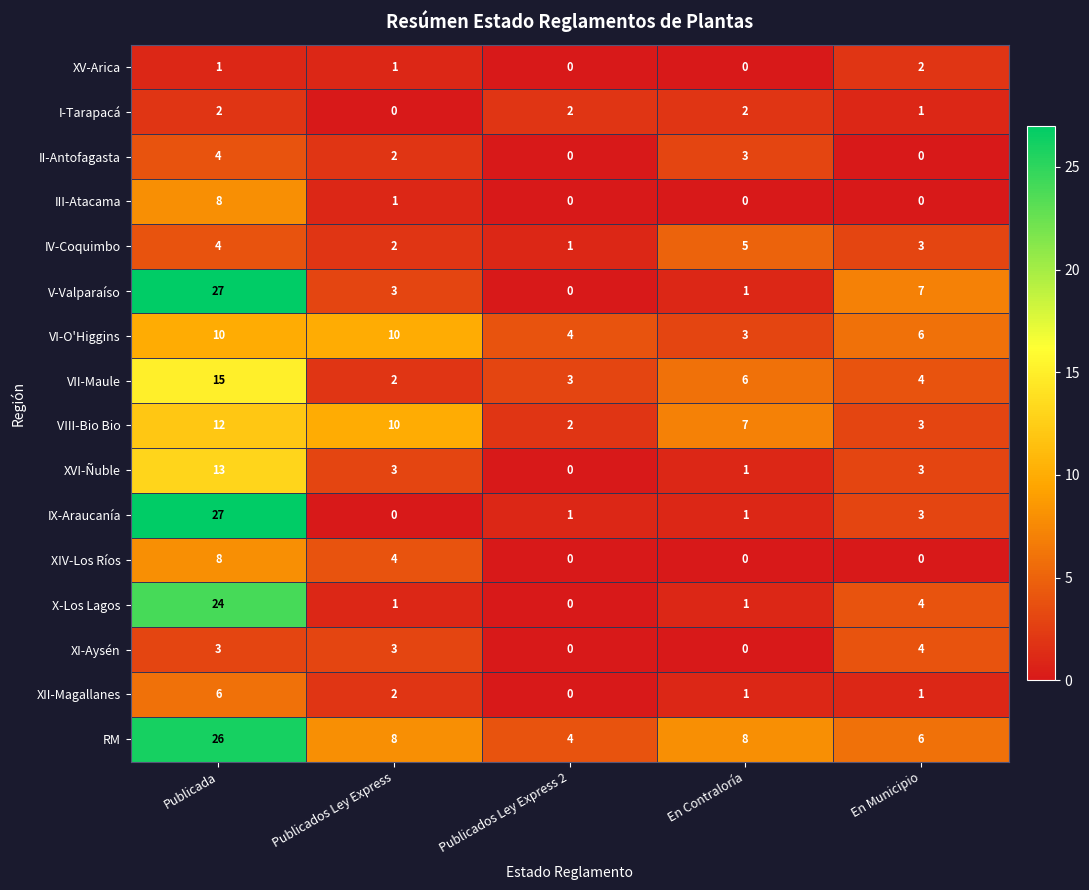

How many data points does each series have?

5